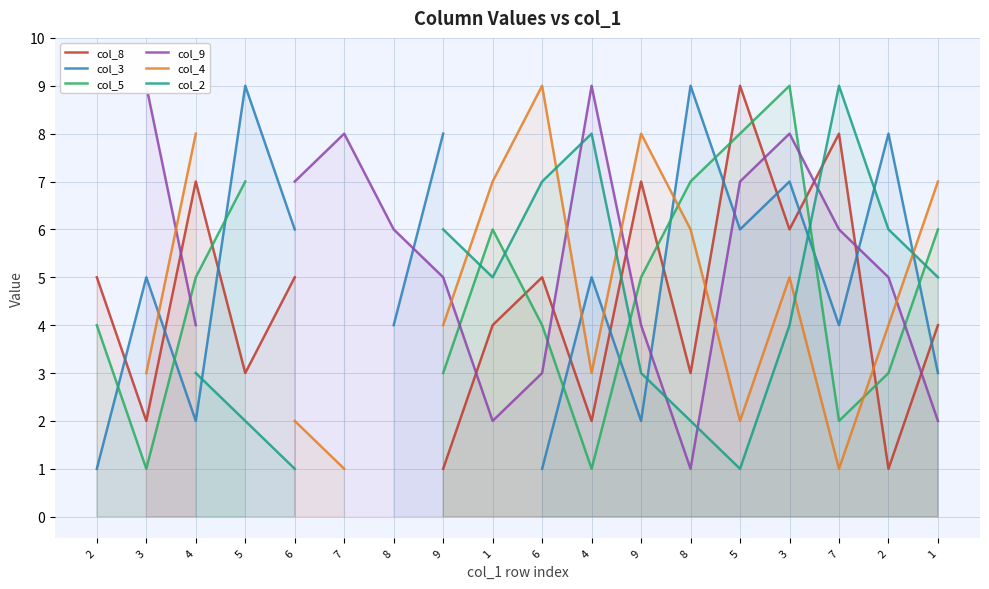

Between 8 and 3, which series saw the biggest shift?

col_3